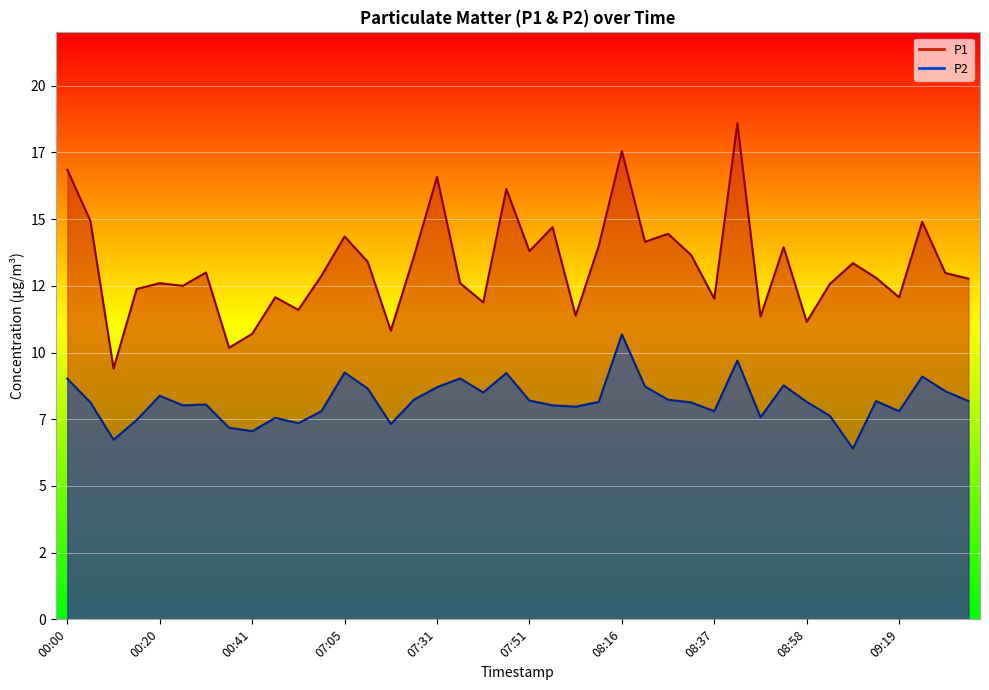

What is the total value across all series at 27?

21.8